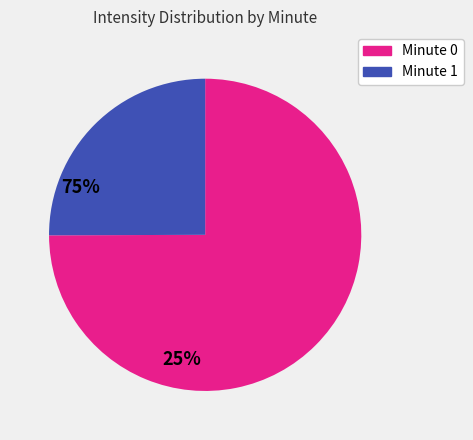

Does any single category account for the majority?

Yes